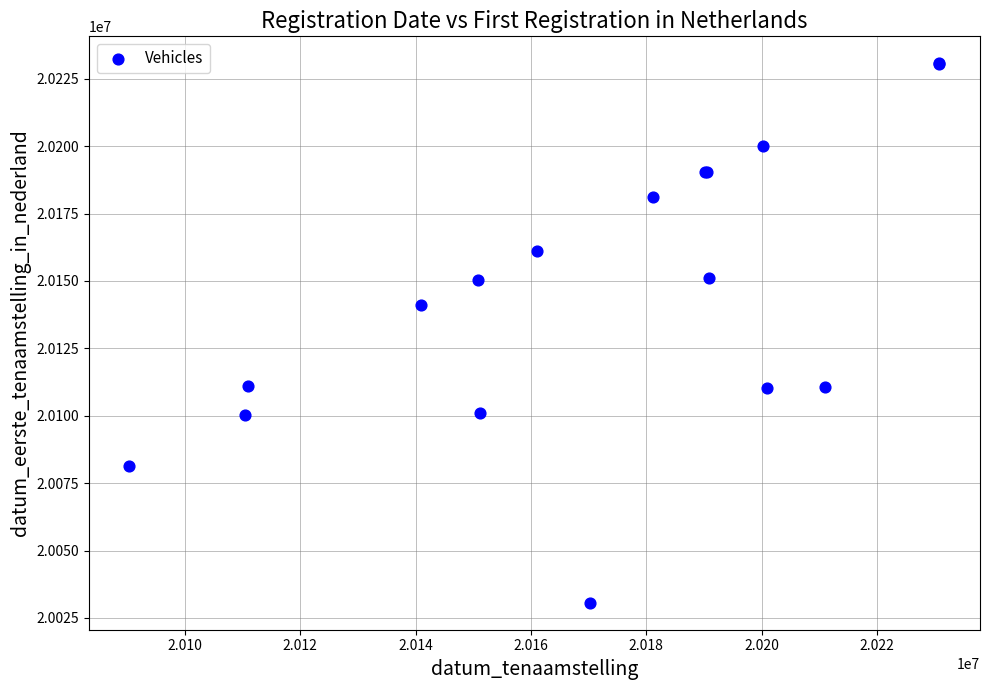

What Y value in the scatter plot is closest to 20130668?

20141014